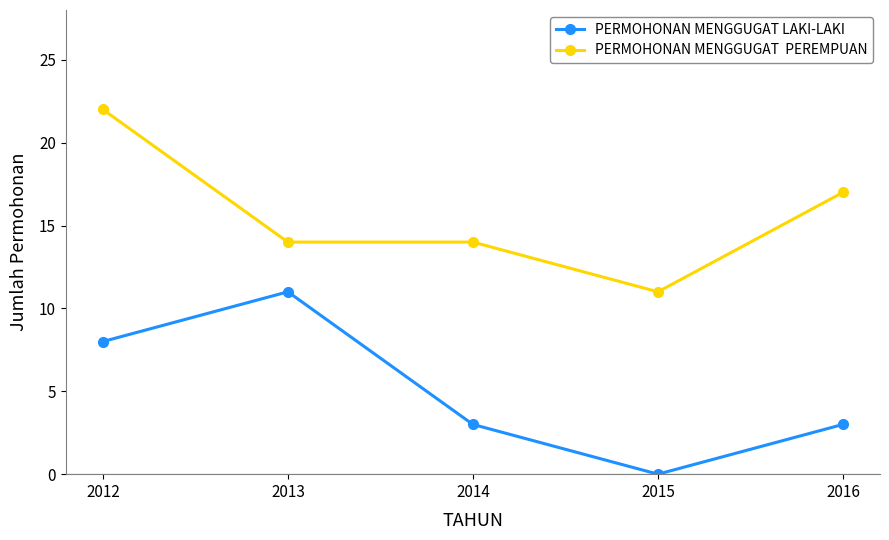

At which category does the chart reach its peak across all series?

2012